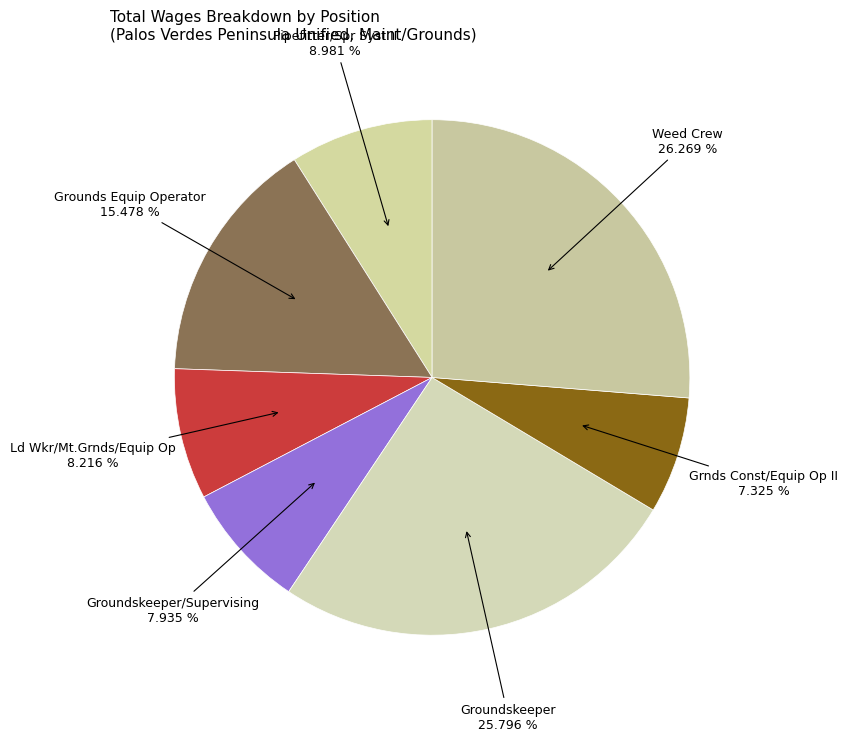

How many segments does this pie chart have?

7